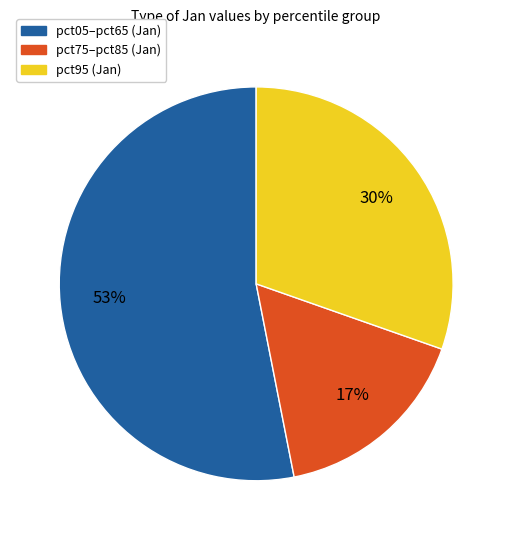

Is there a majority slice in this chart?

Yes